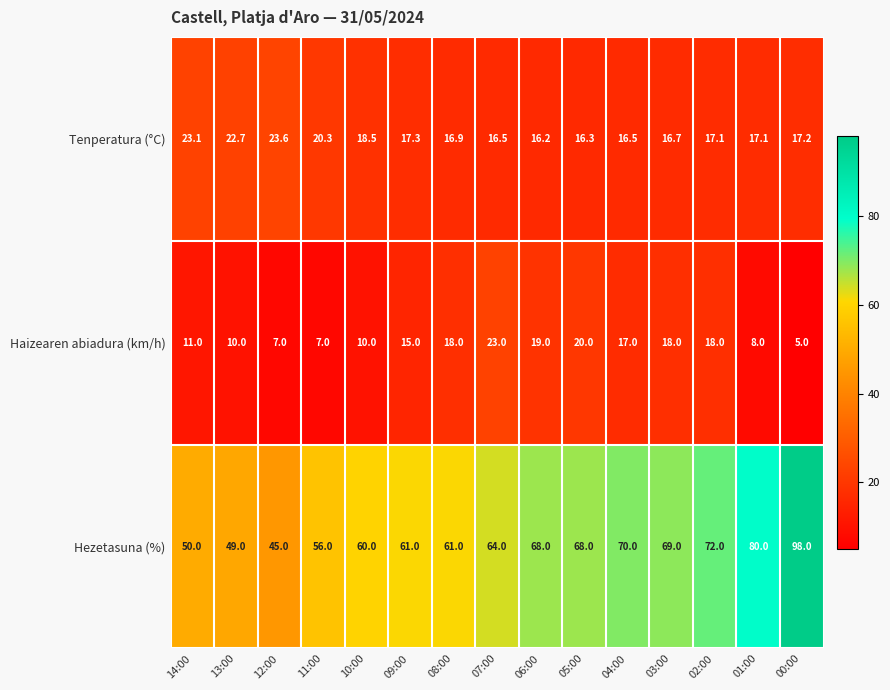

The Hezetasuna (%) series shows 29.0 at 08:00. True or false?

False